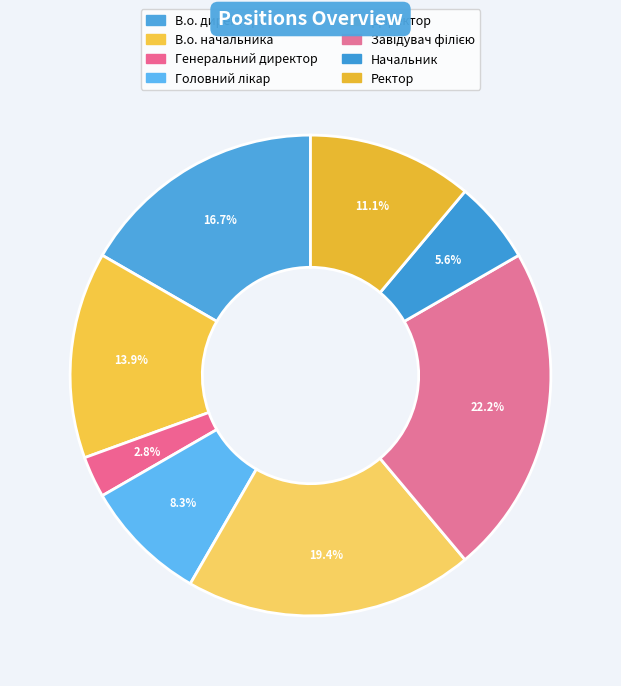

Which category has the smallest portion of the pie?

Генеральний директор